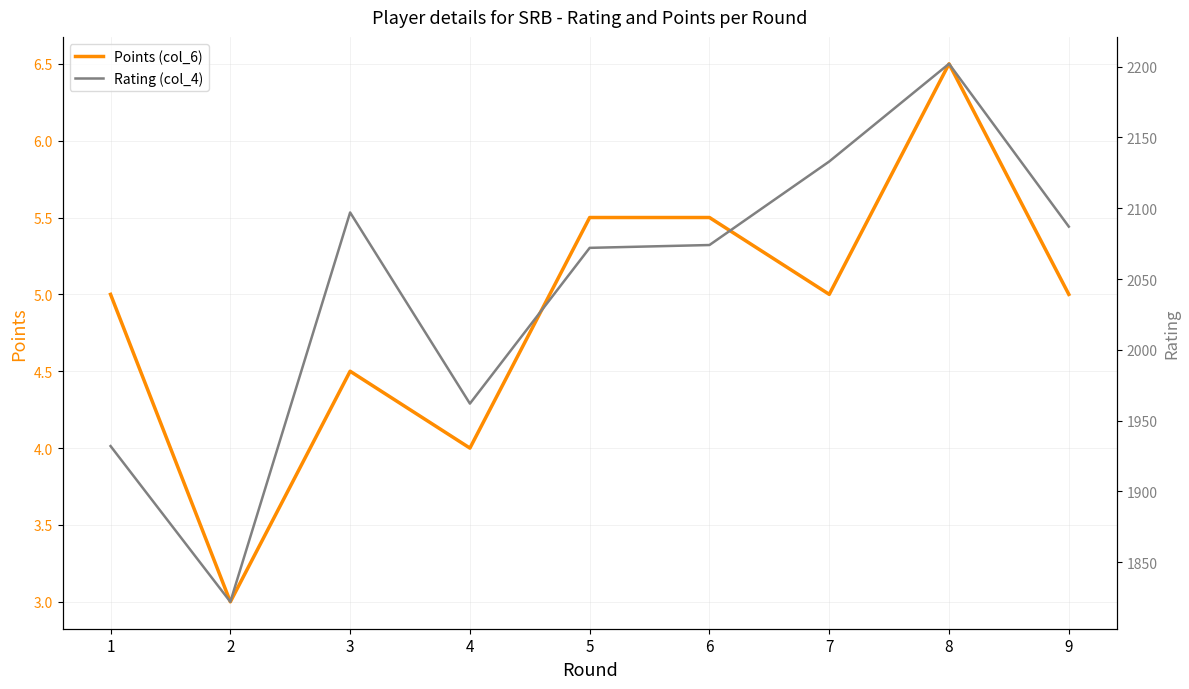

At which category does Points (col_6) reach its first local valley?

2